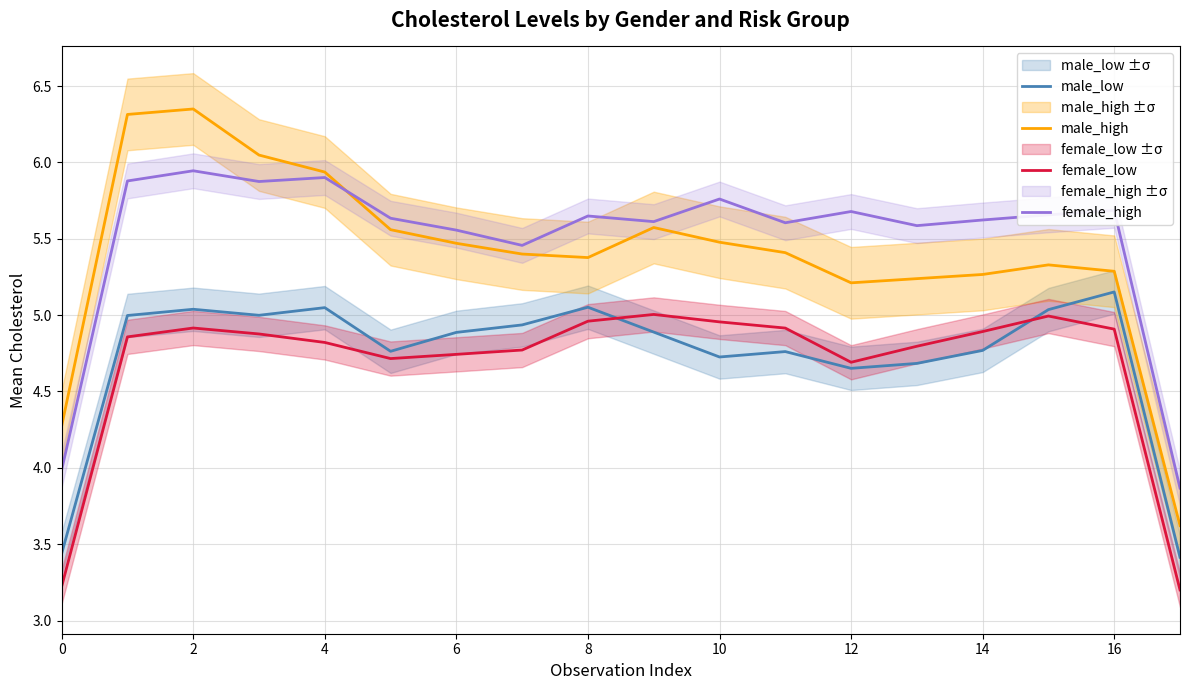

Is it true that male_high equals 2.1 at 12?

False